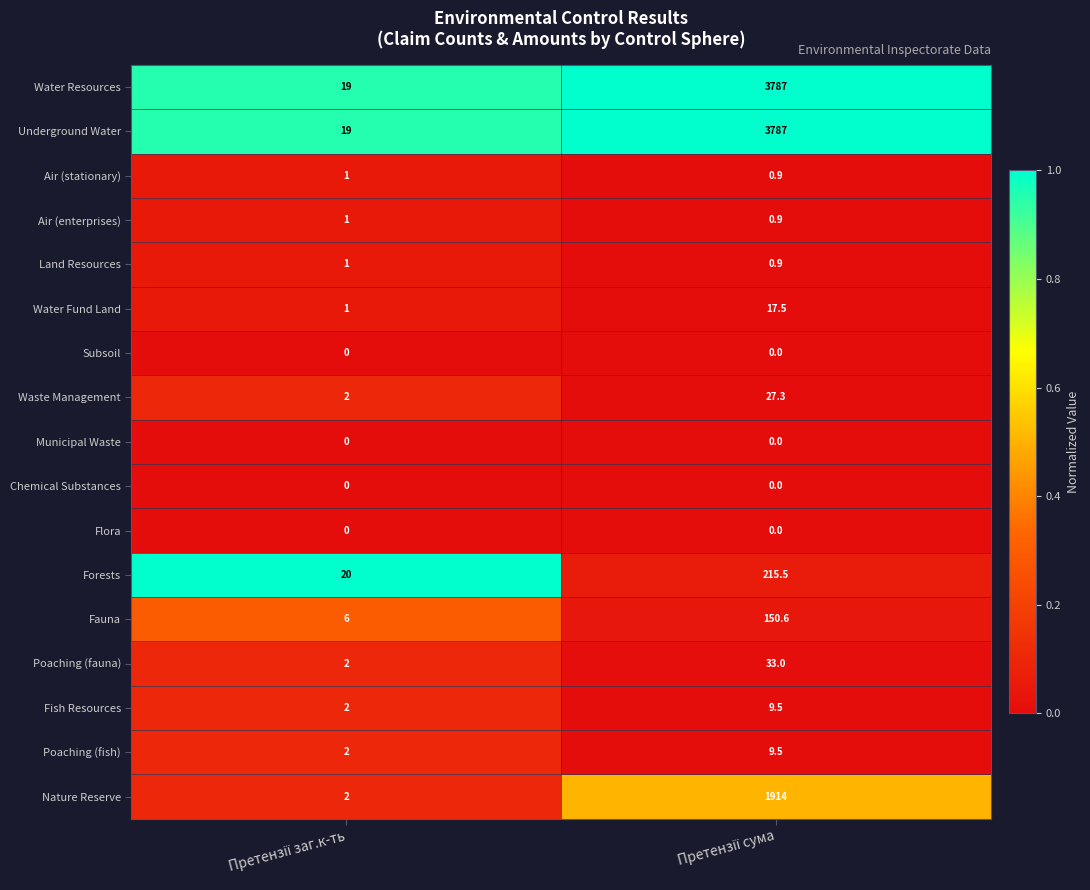

What is the maximum value for Fish Resources?

9.5